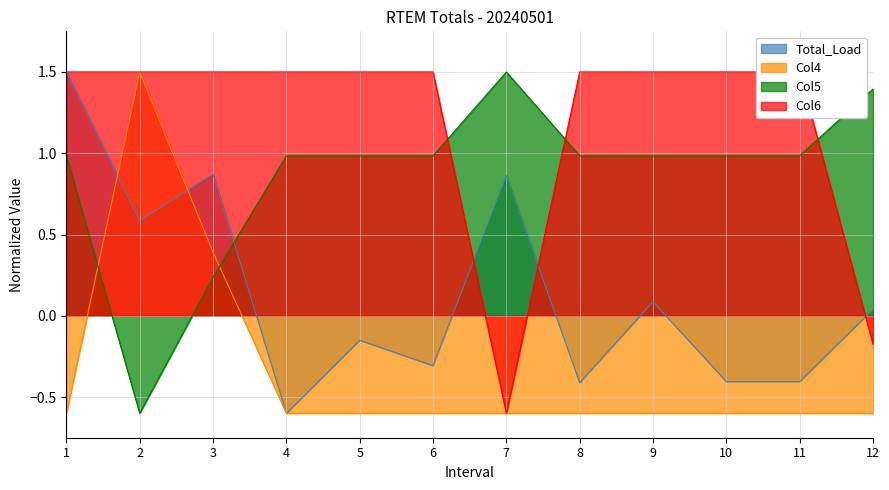

Is it true that Total_Load equals -0.2 at 8?

False